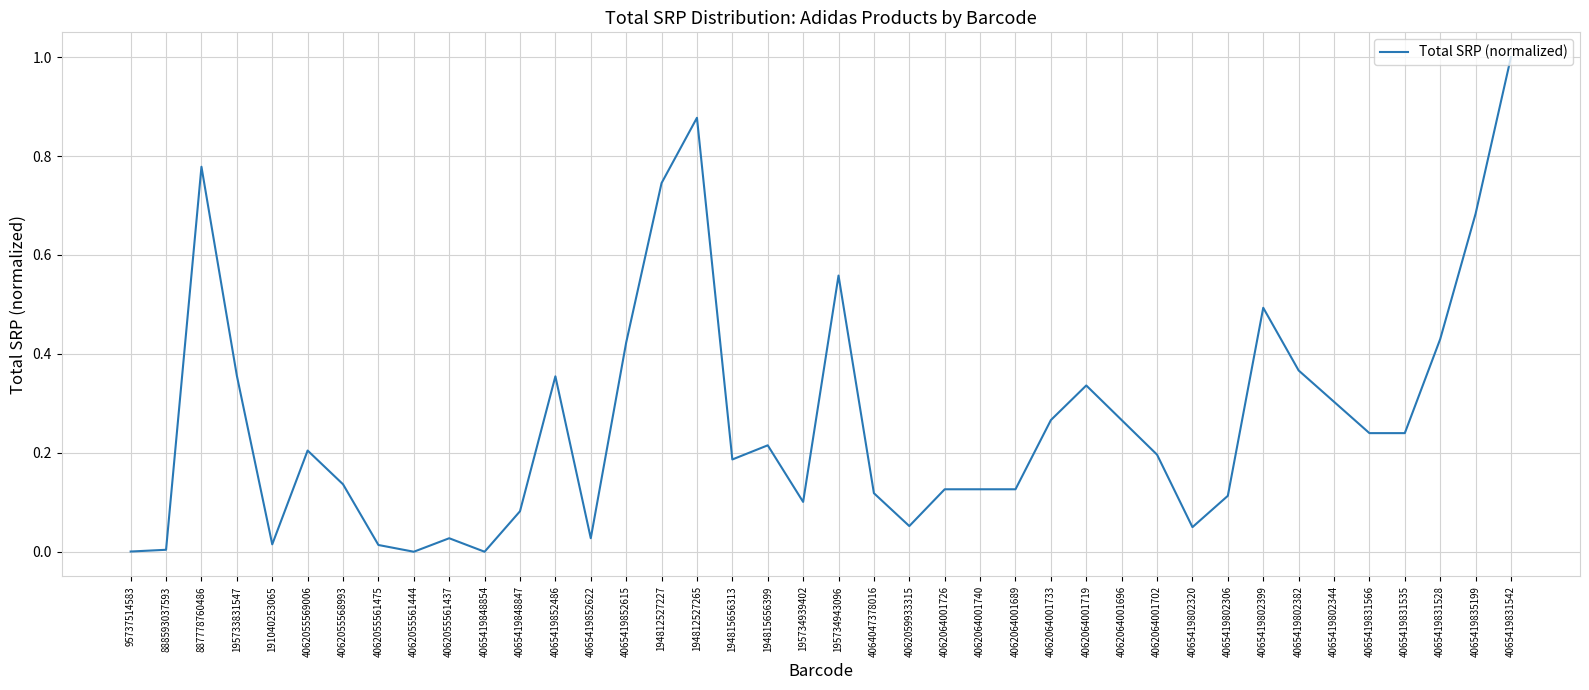

Which has a higher value, 194812527265 or 195734939402?

194812527265